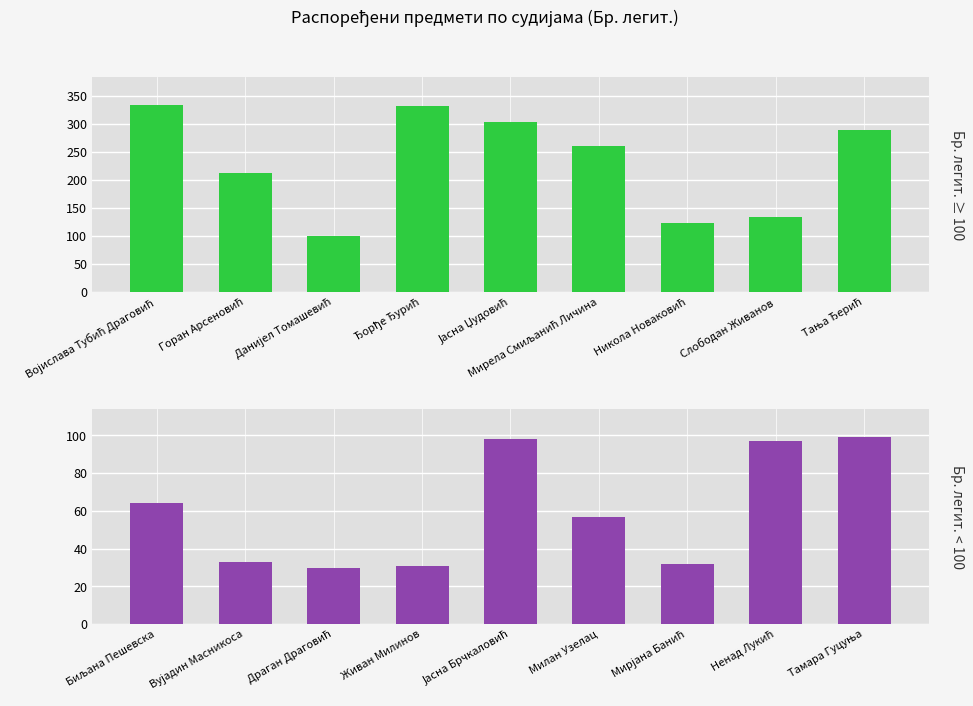

The Бр. легит. ≥ 100 series shows 212 at Горан Арсеновић. True or false?

True